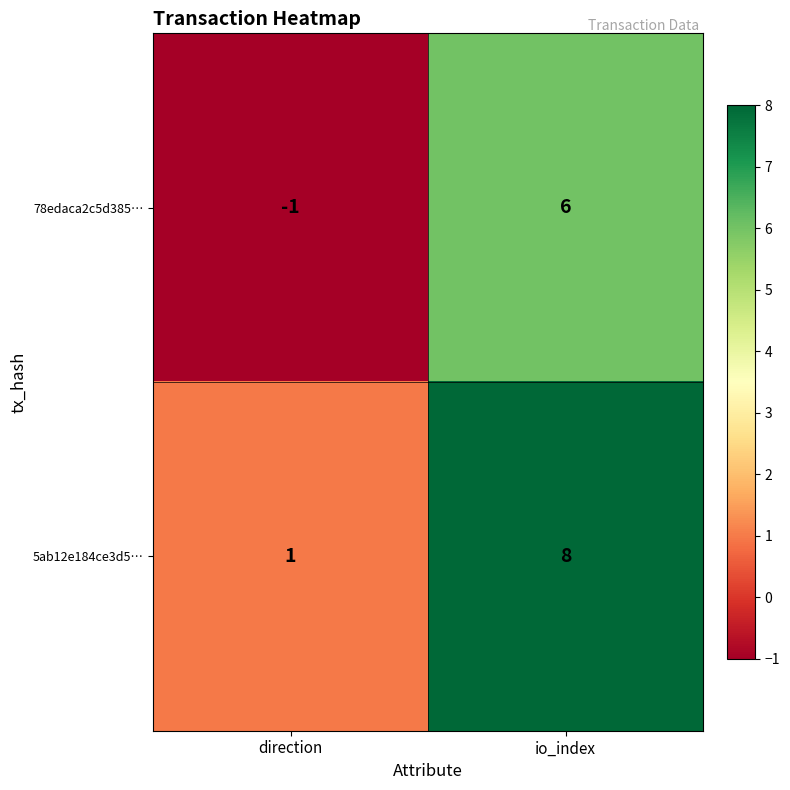

List the labels in order of 78edaca2c5d385… value, smallest first.

direction, io_index